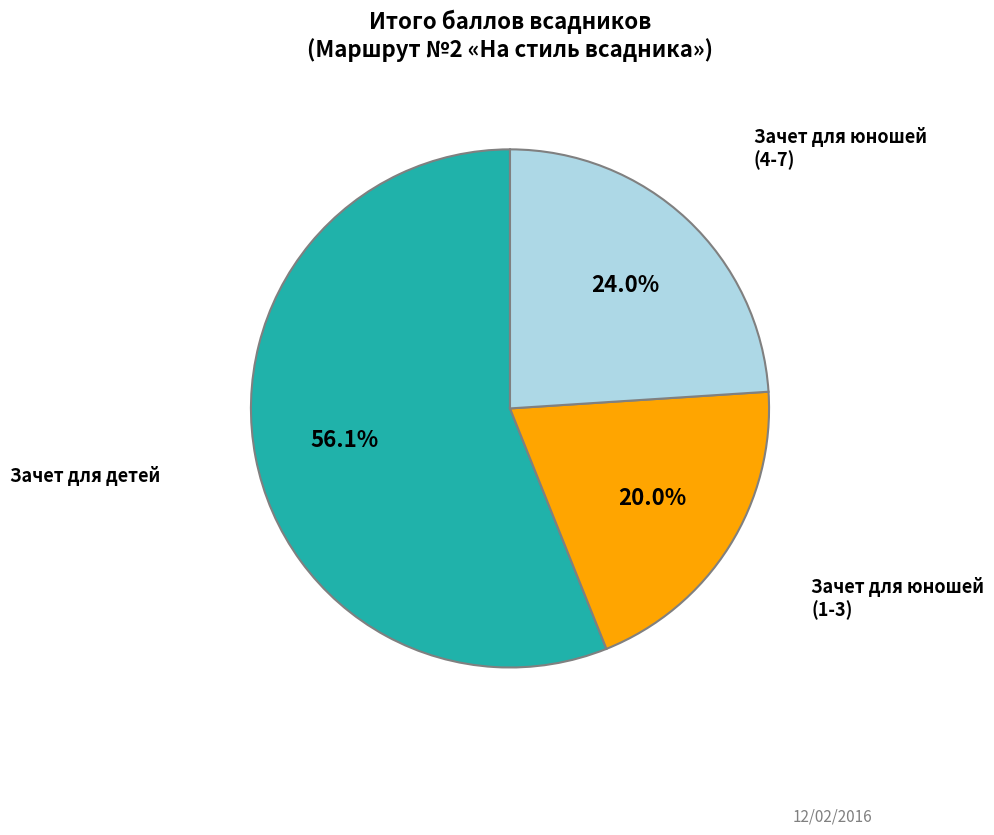

Is there any slice that represents more than half of the pie?

Yes